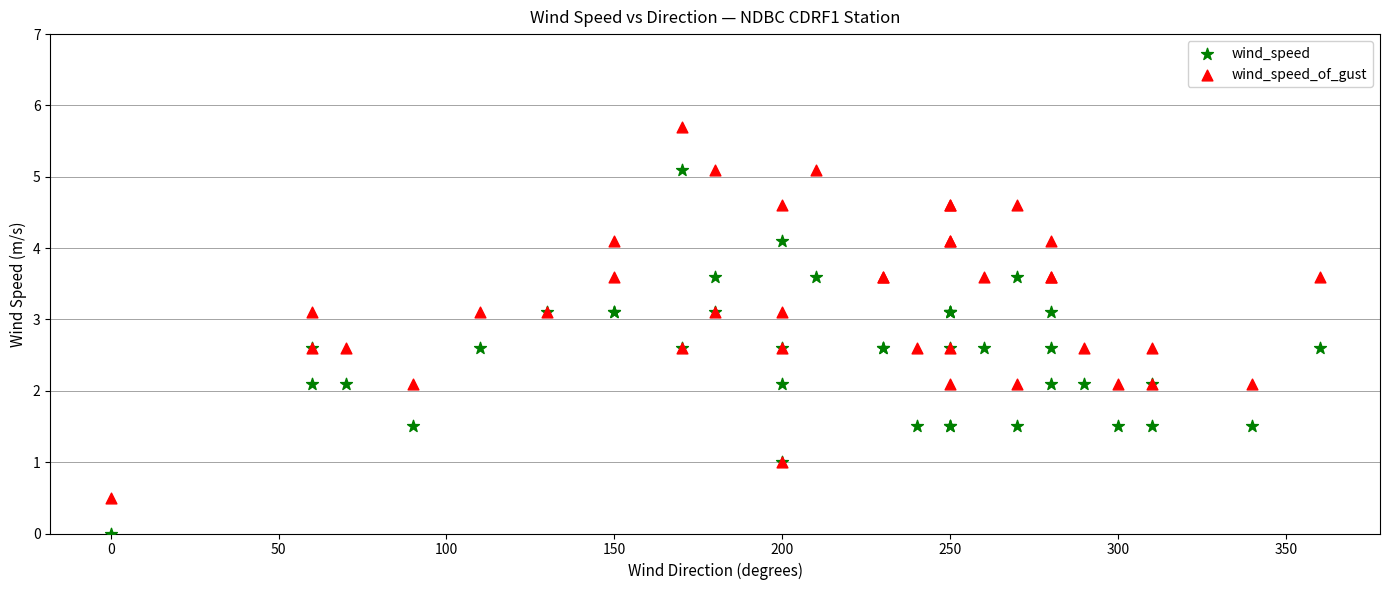

Which series has the widest spread of Y values?

wind_speed_of_gust